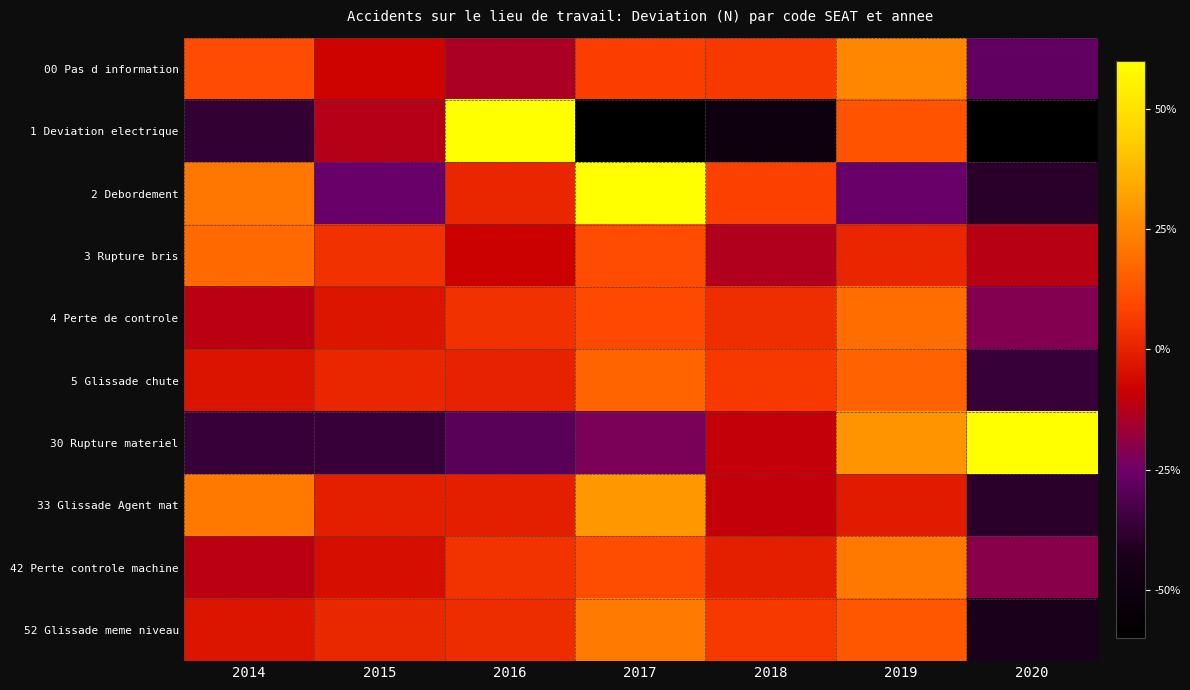

Between 2015 and 2016, which series saw the biggest shift?

1 Deviation electrique